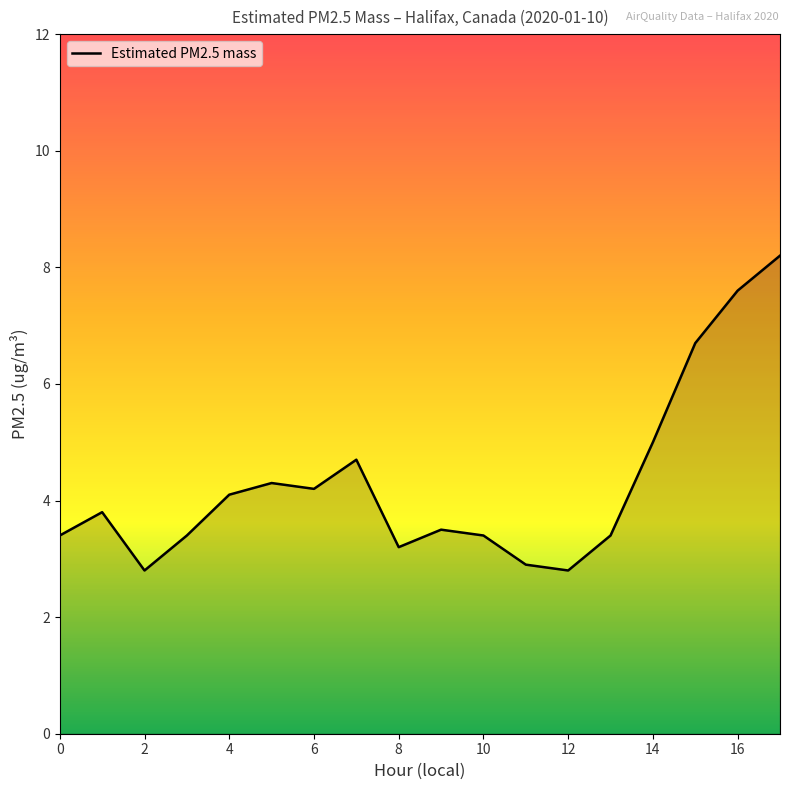

Reading left to right, what are all the values shown in this chart?

3.4	3.8	2.8	3.4	4.1	4.3	4.2	4.7	3.2	3.5	3.4	2.9	2.8	3.4	5.0	6.7	7.6	8.2